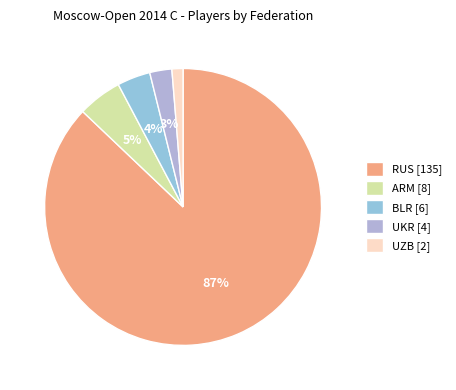

Rank the categories by value from lowest to highest.

UZB, UKR, BLR, ARM, RUS